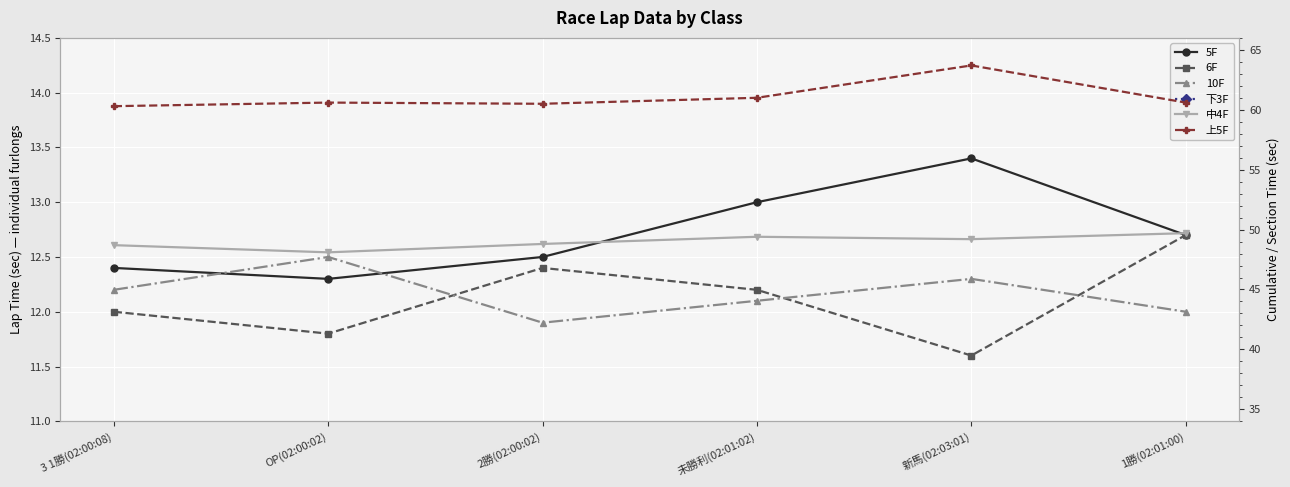

Reading left to right, list all the values displayed in this chart.

5F: 12.4	12.3	12.5	13.0	13.4	12.7
6F: 12.0	11.8	12.4	12.2	11.6	12.7
10F: 12.2	12.5	11.9	12.1	12.3	12.0
下3F: 36.1	35.9	35.1	35.8	36.1	35.3
中4F: 48.7	48.1	48.8	49.4	49.2	49.7
上5F: 60.3	60.6	60.5	61.0	63.7	60.6